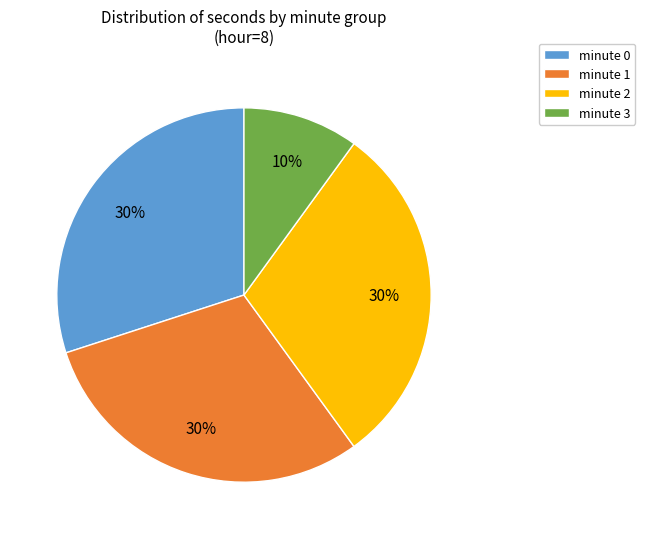

What percentage is the minute 2 slice, to the nearest percent?

30%